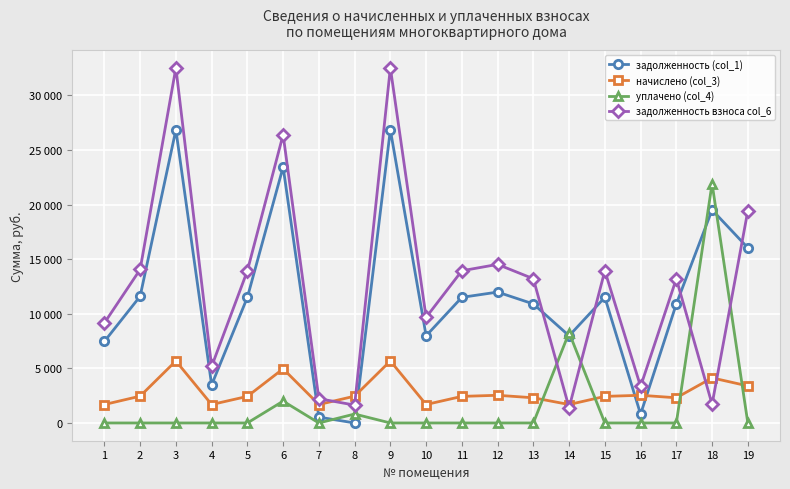

Where do уплачено (col_4) and начислено (col_3) first cross each other?

13 and 14